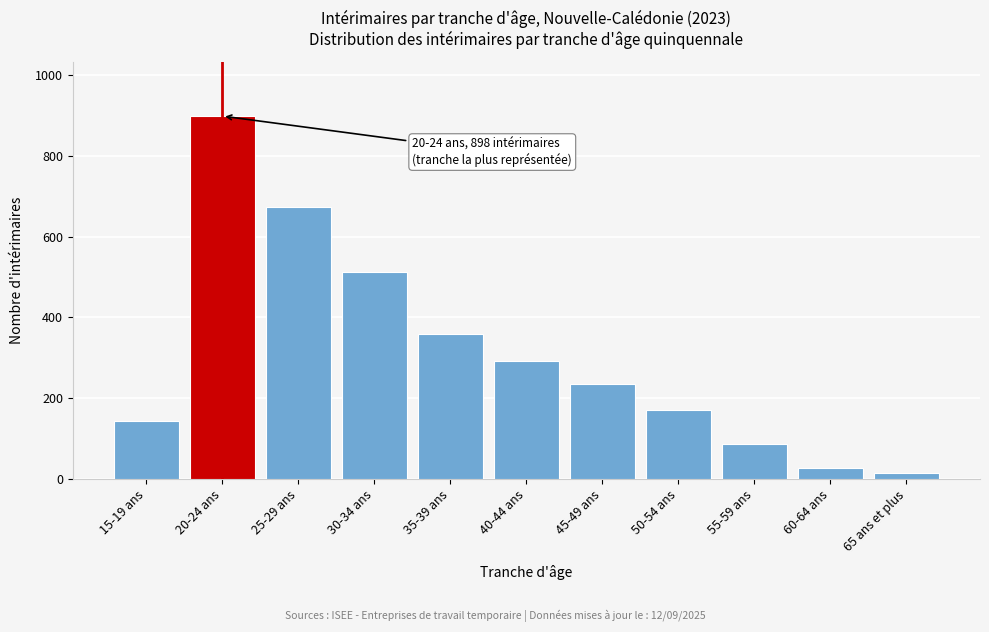

Reading left to right, what are all the values shown in this chart?

15-19 ans=144	20-24 ans=898	25-29 ans=674	30-34 ans=512	35-39 ans=358	40-44 ans=292	45-49 ans=235	50-54 ans=172	55-59 ans=86	60-64 ans=28	65 ans et plus=14